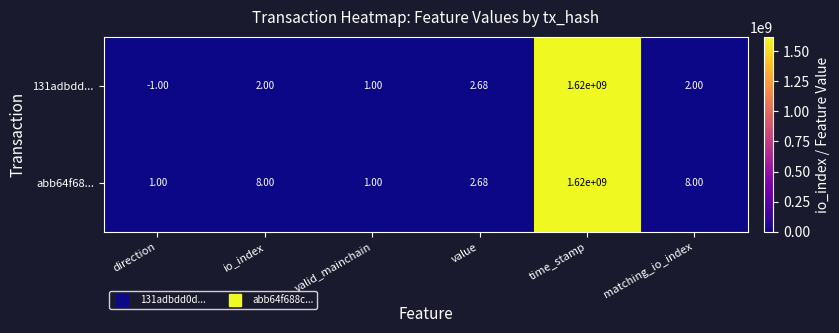

Is the value of 131adbdd... at io_index greater than the value of abb64f68... at direction?

Yes